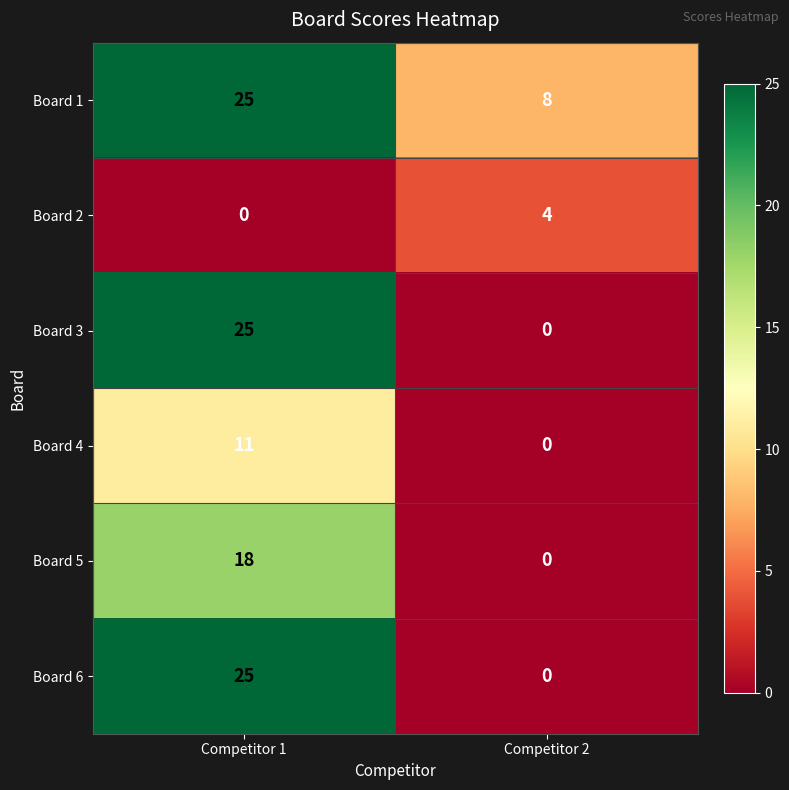

Rank the categories by Board 3 value from highest to lowest.

Competitor 1, Competitor 2